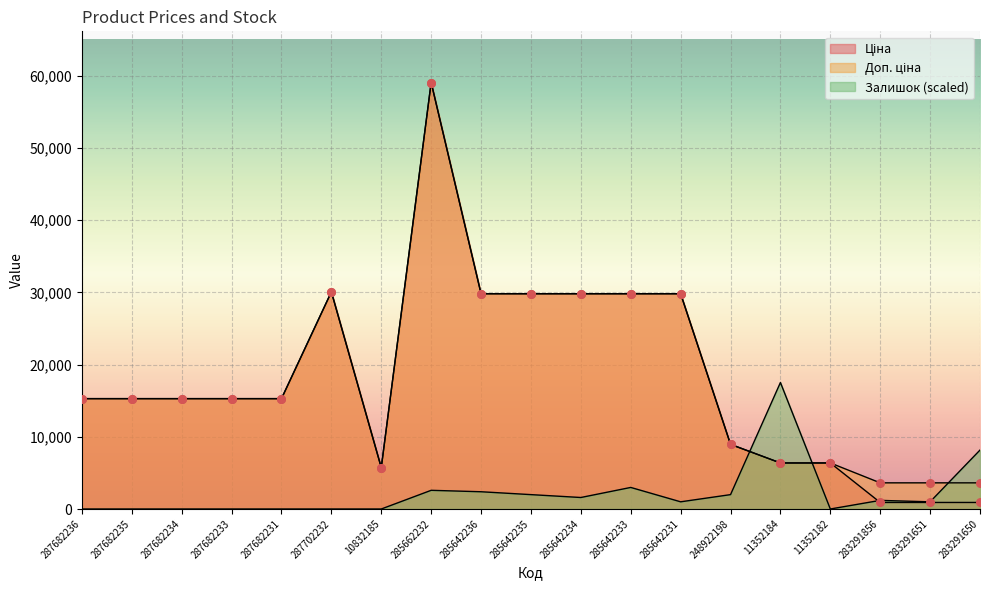

Which series has the largest total across all categories?

Доп. ціна